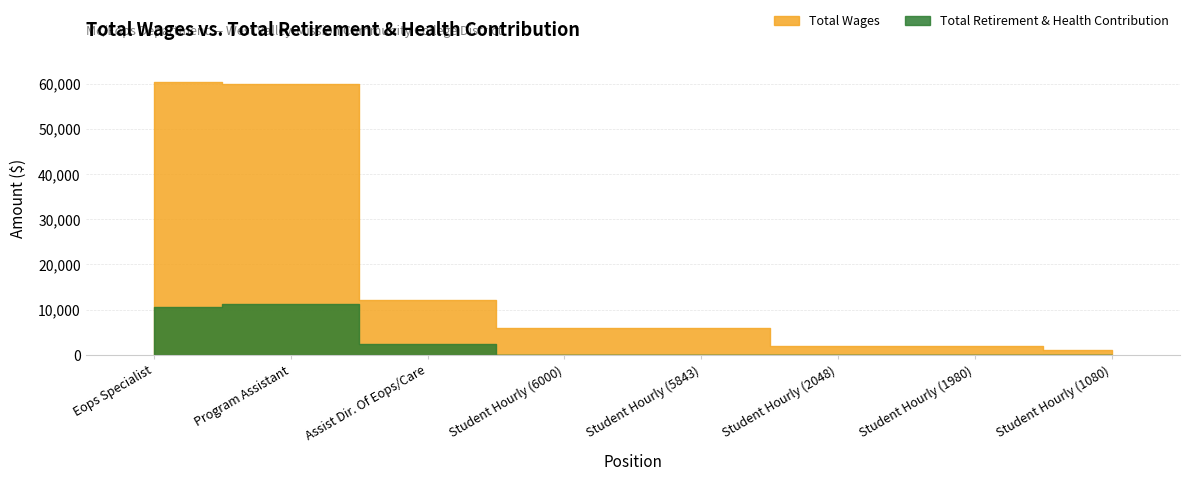

True or false: Total Wages and Total Retirement & Health Contribution intersect in this chart.

False